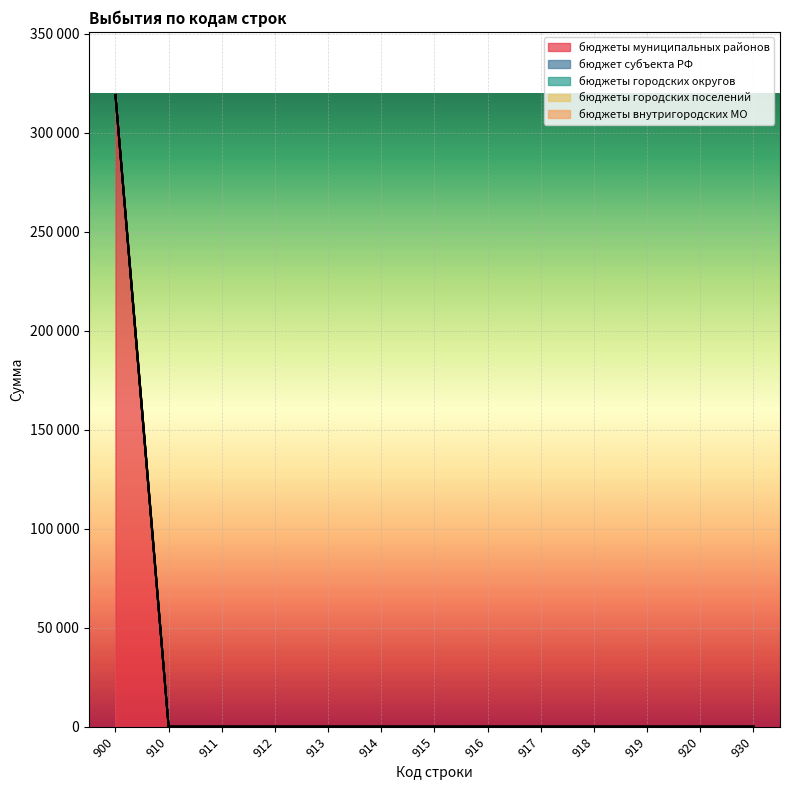

Count the number of categories in the chart.

13